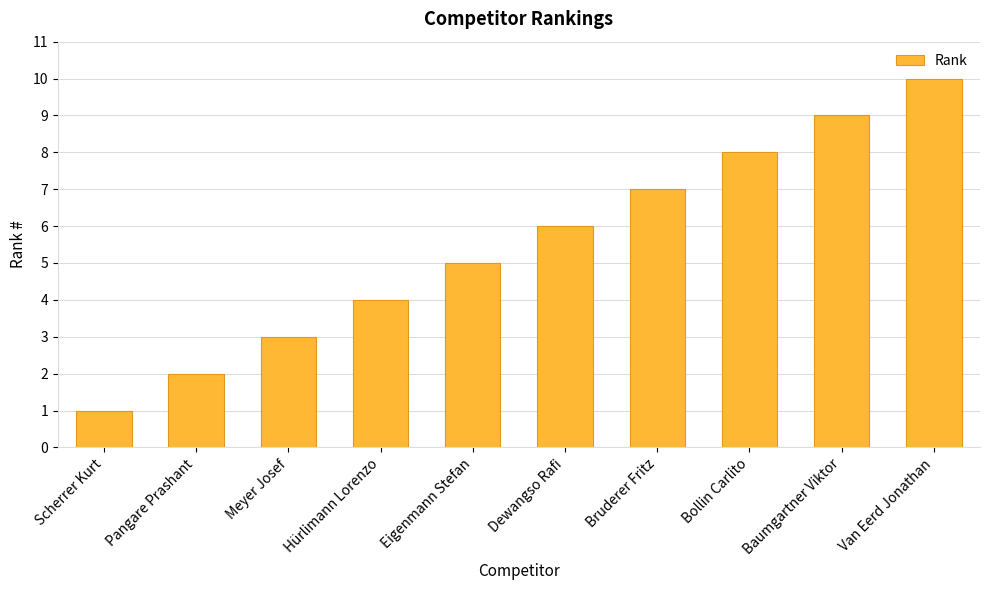

What is the ratio of the value at Pangare Prashant to the value at Baumgartner Viktor?

0.2